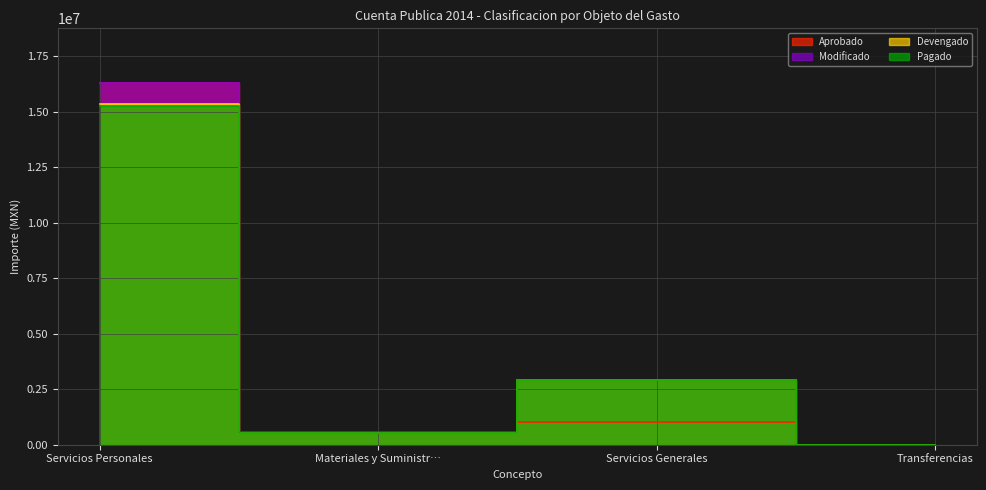

At which label does Aprobado first exceed 1022702?

Servicios Personales